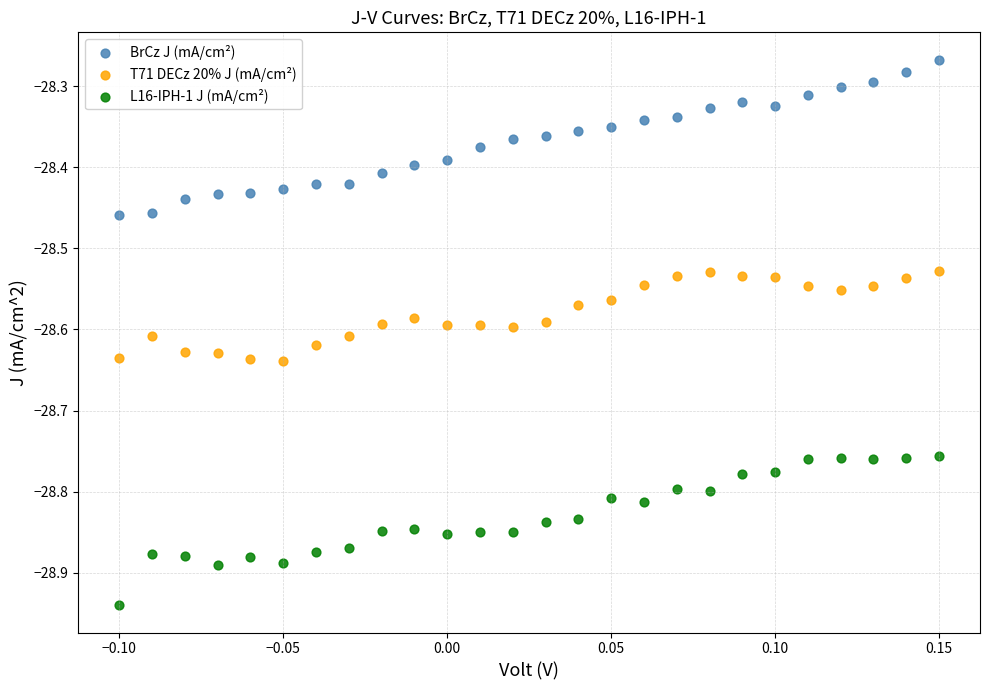

Across all data points, what is the range of Y values (max minus min)?

0.7